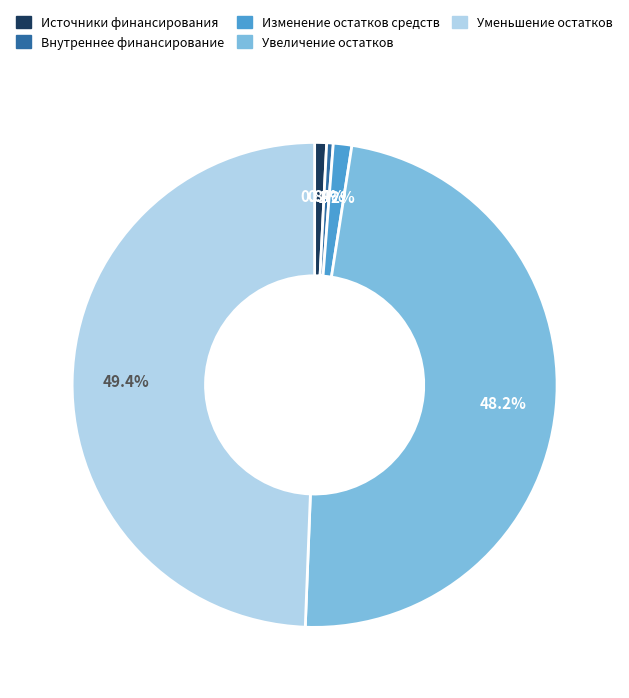

Which slice is the largest?

Уменьшение остатков